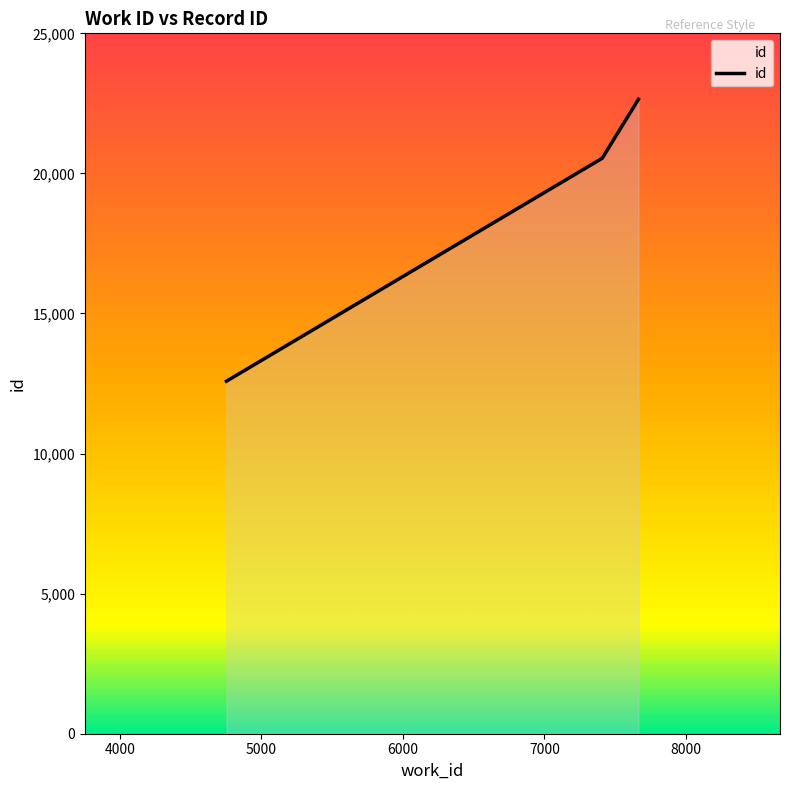

What is the average value?

18590